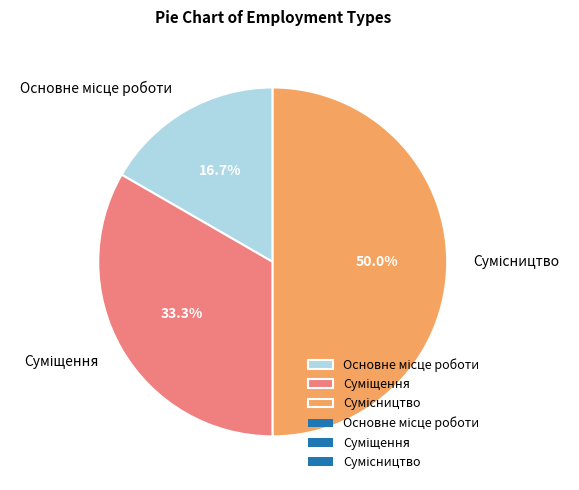

Count the number of slices in the pie.

3